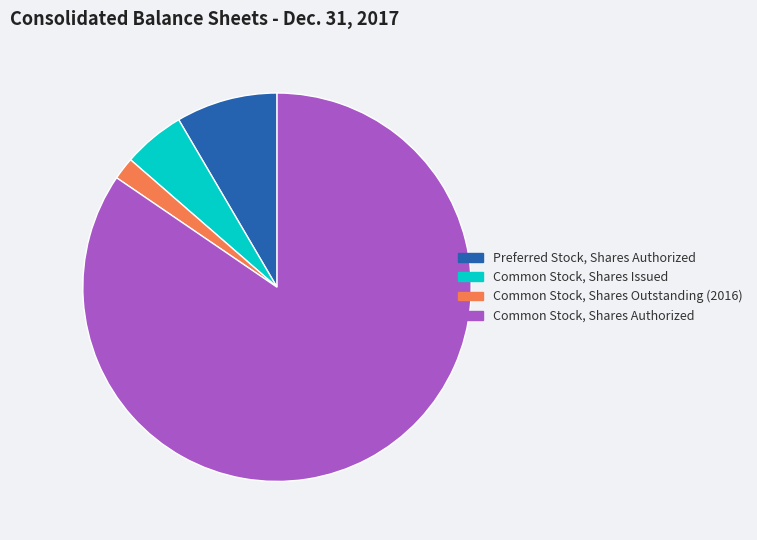

Rank the categories by value from highest to lowest.

Common Stock, Shares Authorized, Preferred Stock, Shares Authorized, Common Stock, Shares Issued, Common Stock, Shares Outstanding (2016)